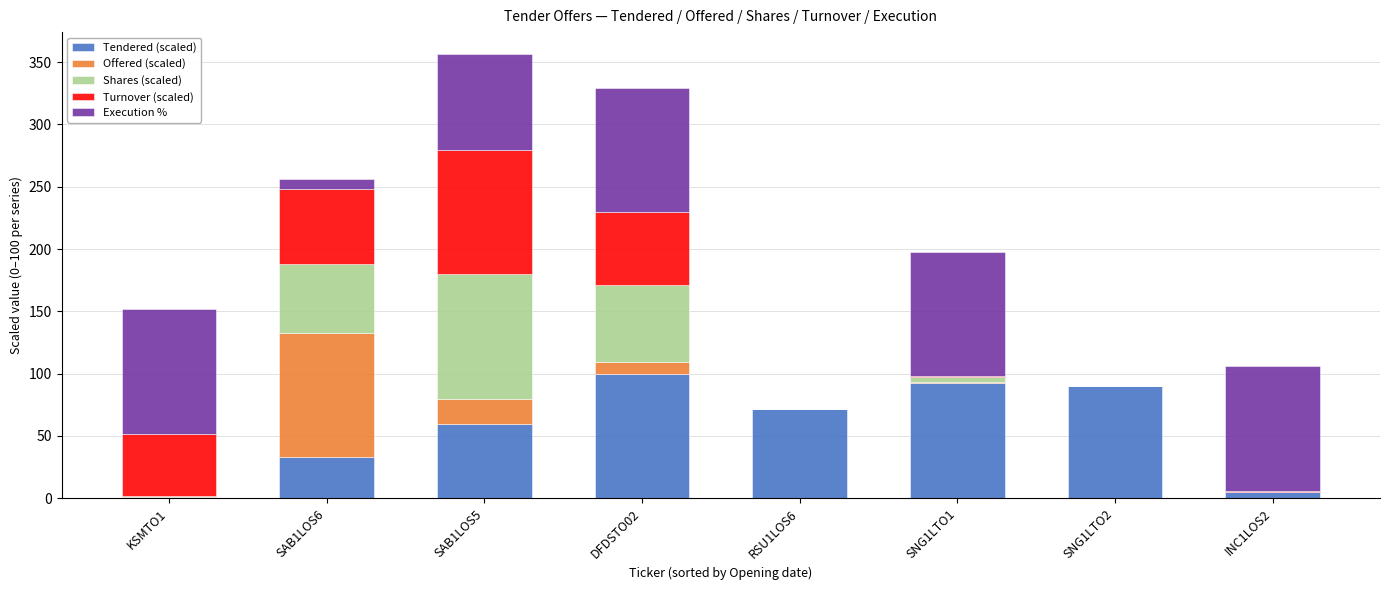

What is the highest value of the Tendered (scaled) series?

100.0